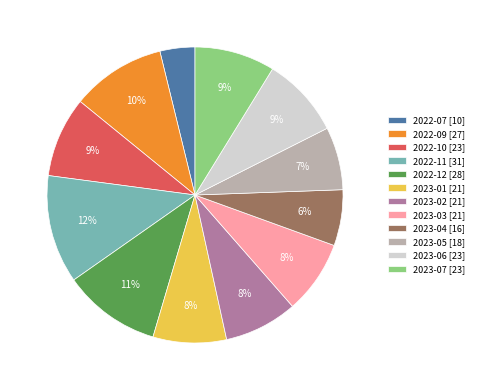

Does 2023-06 represent more than half of the total?

No